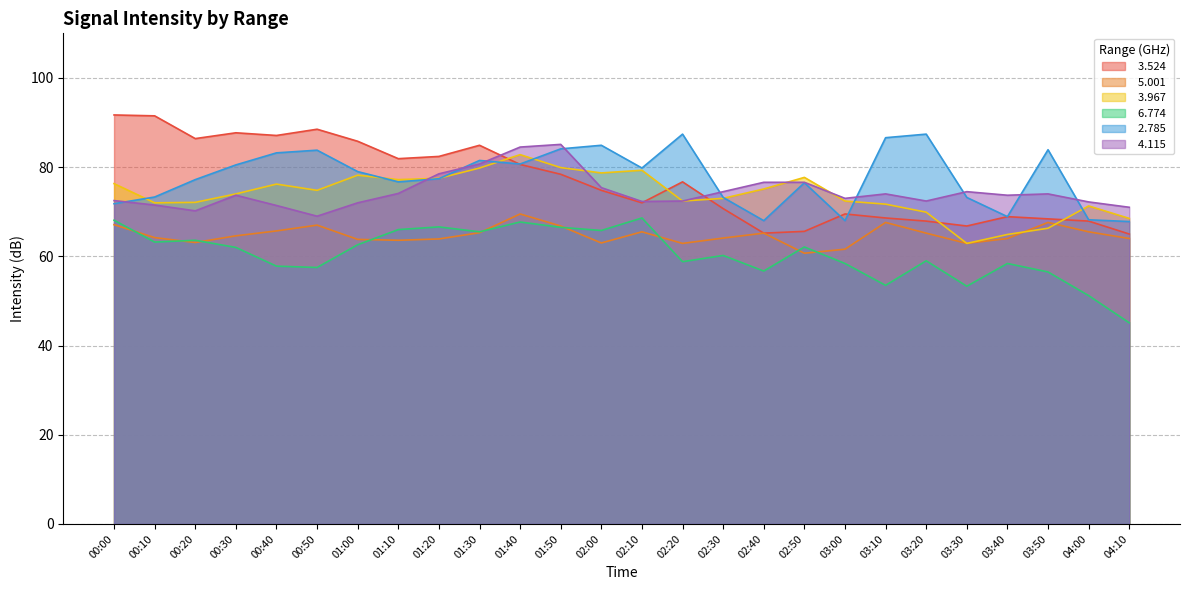

Reading right to left, extract all data points from this chart.

  3.524: 65.0	67.9	68.4	68.9	66.8	67.9	68.6	69.5	65.6	65.2	70.7	76.7	72.0	74.8	78.4	80.6	84.9	82.4	81.9	85.8	88.5	87.1	87.7	86.4	91.5	91.7
  5.001: 64.0	65.5	67.6	64.0	62.9	65.2	67.6	61.6	60.7	65.2	64.1	62.9	65.5	63.0	66.8	69.5	65.3	63.9	63.6	63.8	67.0	65.7	64.6	63.1	64.2	67.1
  3.967: 68.5	71.3	66.3	64.9	62.9	69.9	71.7	72.4	77.7	75.1	73.0	72.4	79.3	78.7	79.9	82.8	79.8	77.5	77.2	78.2	74.8	76.2	74.0	72.1	72.0	76.3
  6.774: 45.1	51.2	56.5	58.4	53.3	59.0	53.5	58.4	62.1	56.7	60.2	58.8	68.6	65.8	66.5	67.7	65.5	66.6	66.0	62.6	57.5	57.8	62.0	63.6	63.2	68.1
  2.785: 67.8	68.2	83.9	68.9	73.2	87.4	86.6	68.0	76.5	68.0	73.2	87.4	79.8	84.9	84.1	80.7	81.5	77.4	76.7	79.0	83.8	83.2	80.5	77.2	73.3	71.8
  4.115: 71.0	72.2	74.0	73.7	74.5	72.4	74.0	73.0	76.6	76.6	74.5	72.4	72.3	75.4	85.1	84.5	80.7	78.5	74.1	72.0	69.0	71.4	73.7	70.2	71.5	72.5